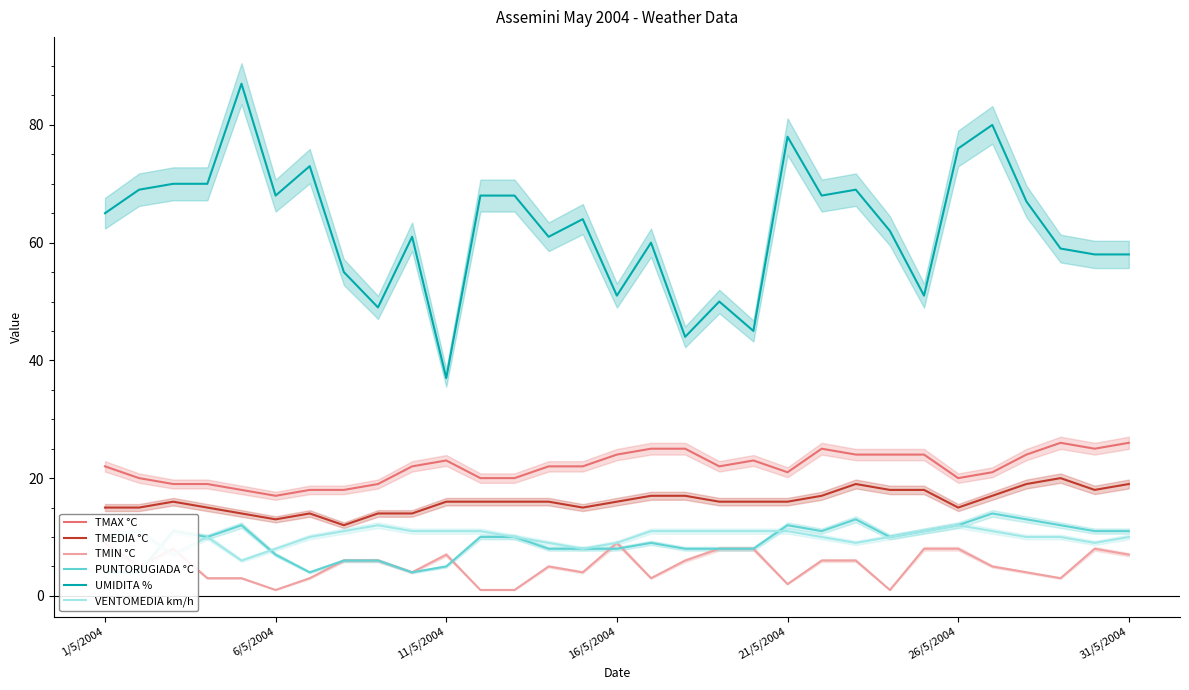

How many lines are shown in the chart?

6